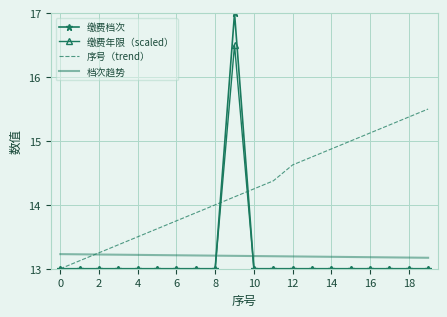

Which series has the largest total across all categories?

序号（trend）